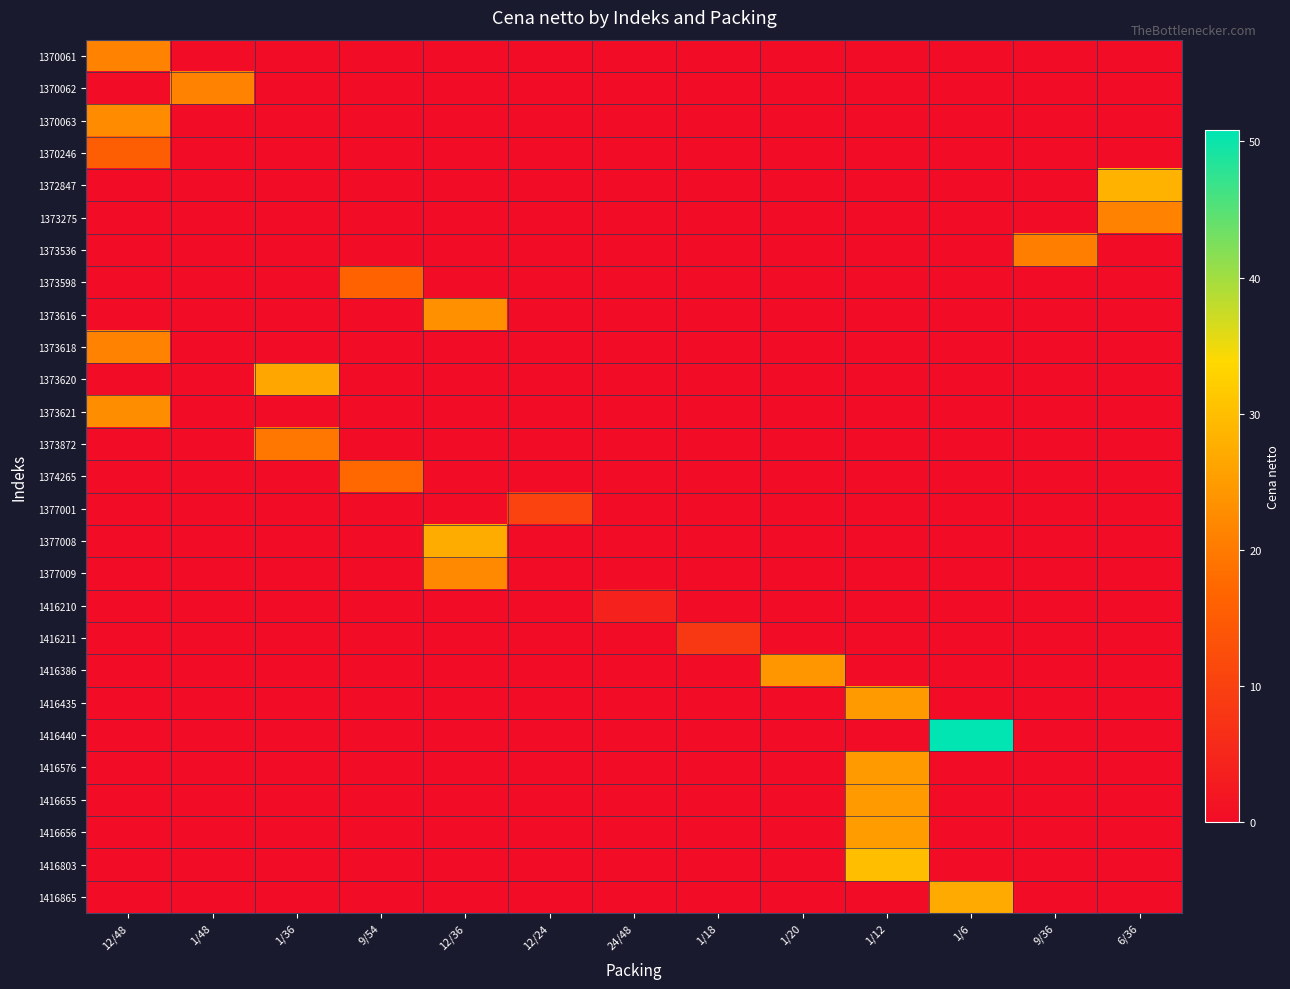

What is the spread (max minus min) of values at 1/20?

24.1